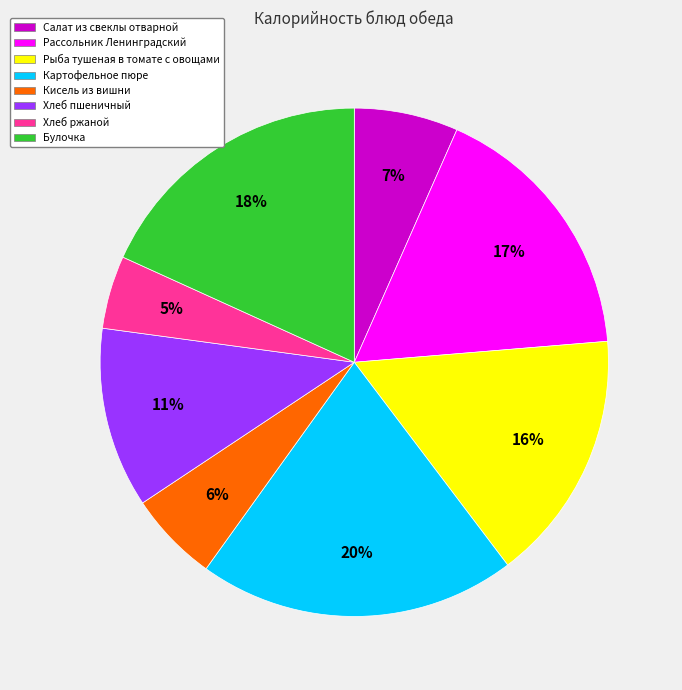

To the nearest percent, what is the difference between the Салат из свеклы отварной and Рассольник Ленинградский slice percentages?

10%